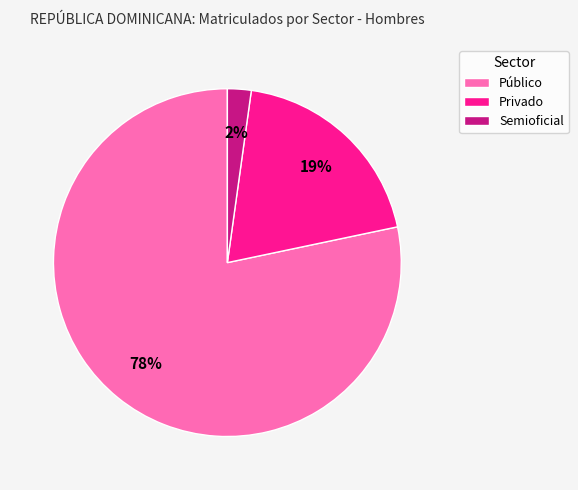

To the nearest percent, what is the average slice percentage?

33%